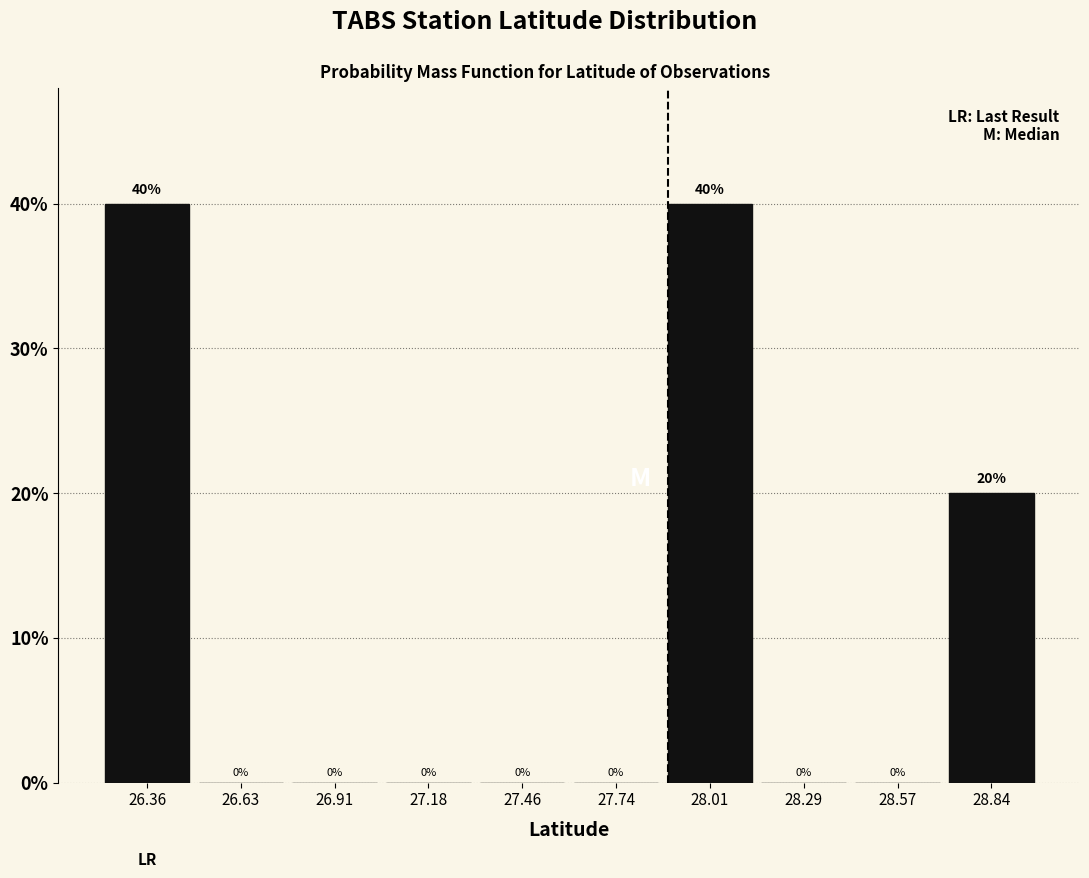

What is the height of the bar covering 28.70 to 29.00 on the x-axis? The bar edges are not printed on the chart, so give them approximately, as read against the axis.

20